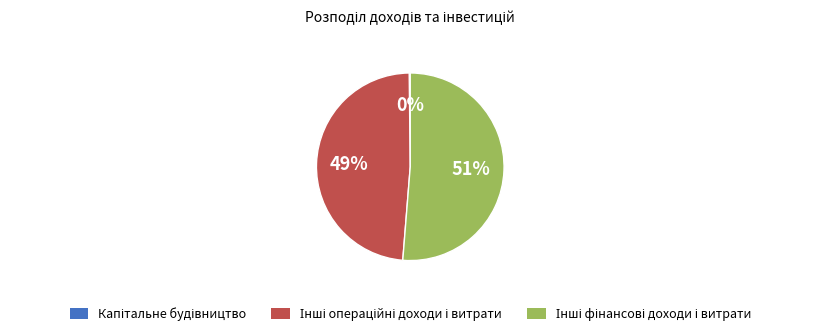

To the nearest percent, what is the average slice percentage?

33%